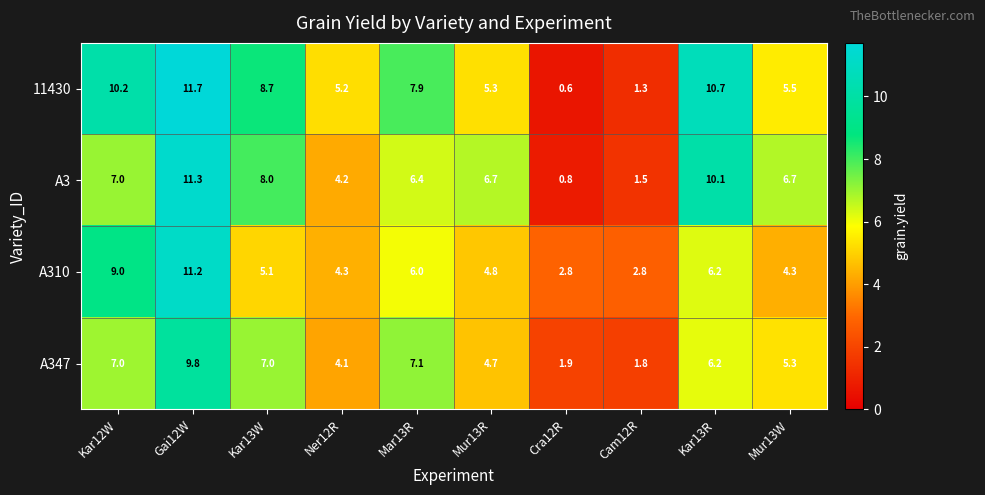

What is the total value across all series at Mur13R?

21.5